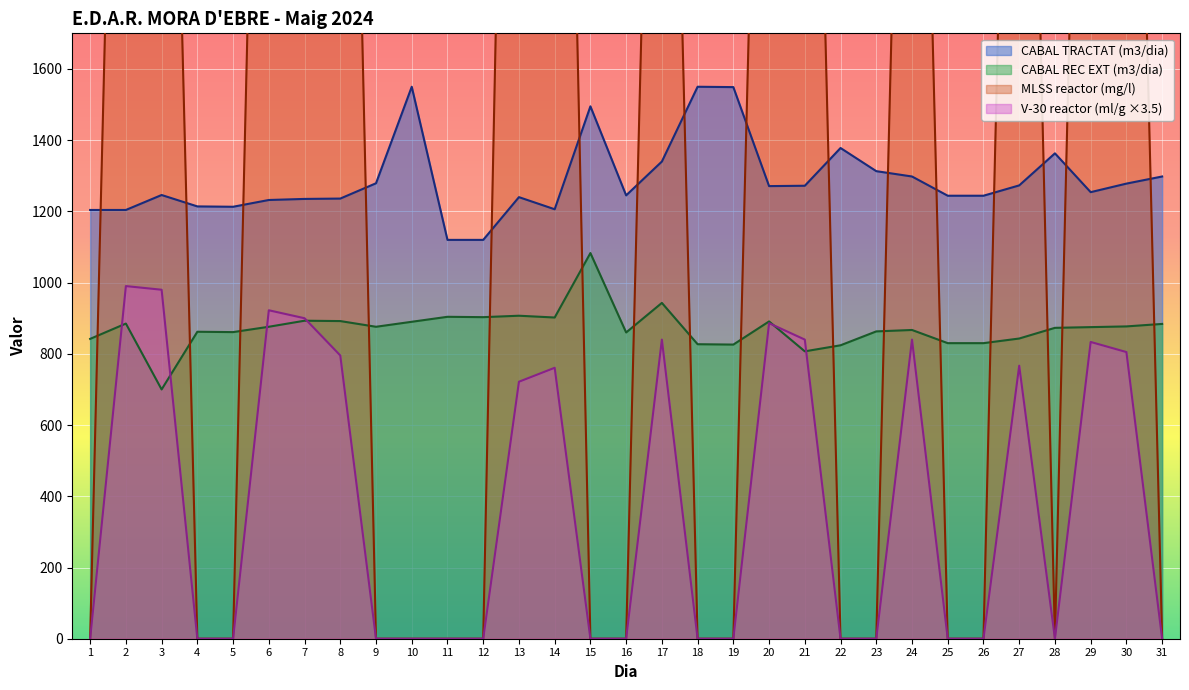

Which category has the lowest value across all series?

1